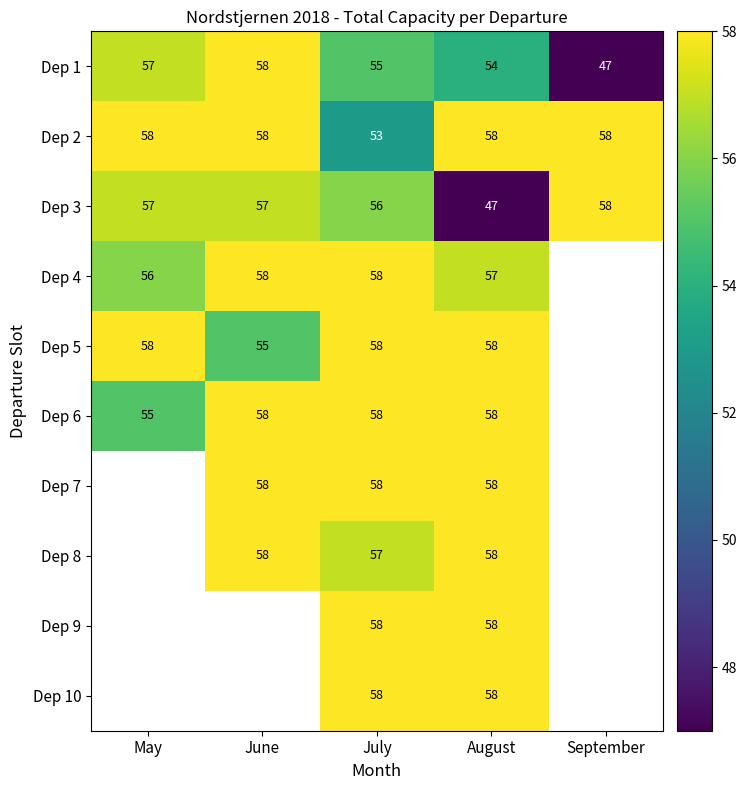

Where does the Dep 1 series first go above 55?

May